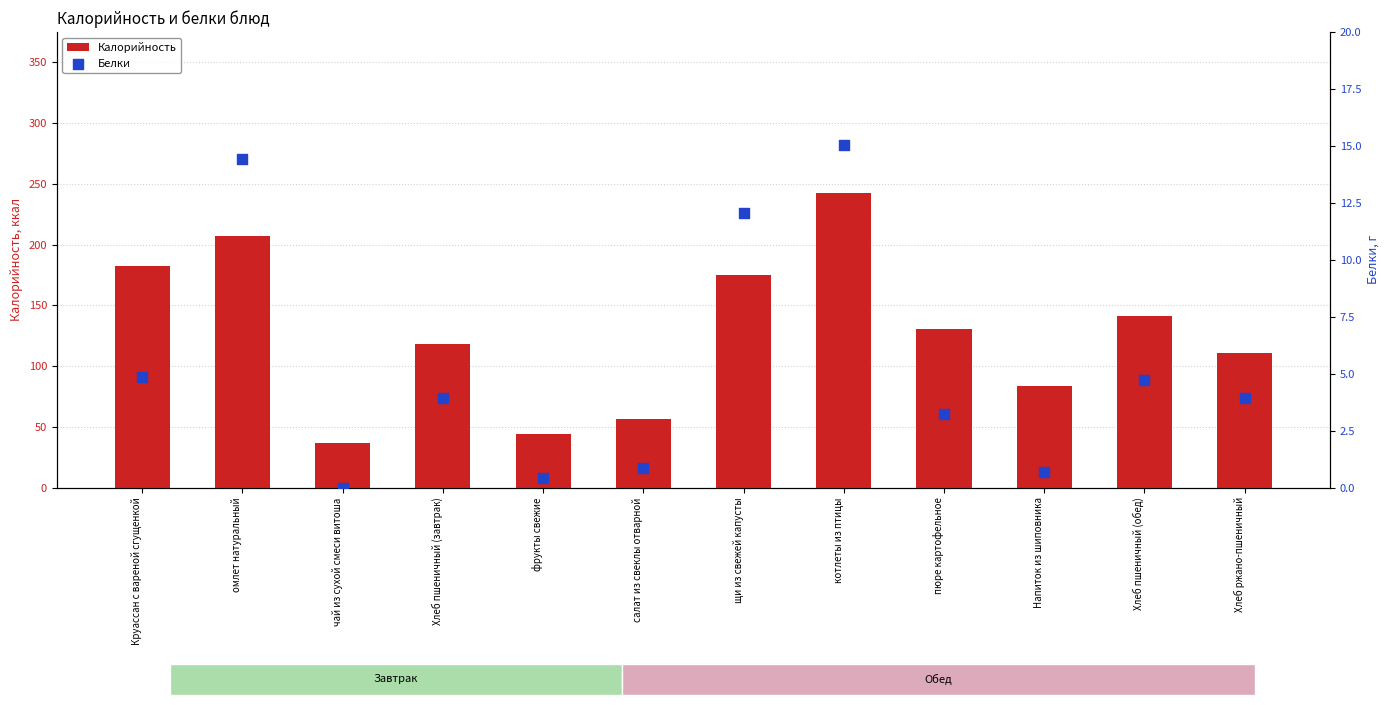

What is the total value across all series at салат из свеклы отварной?

57.4